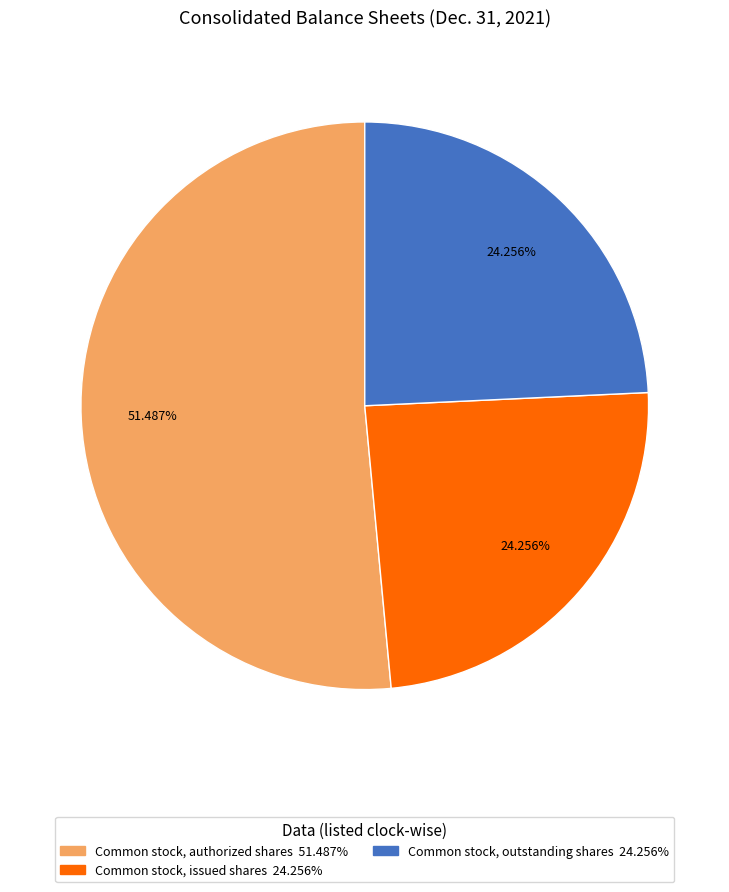

Which category accounts for the majority?

Common stock, authorized shares